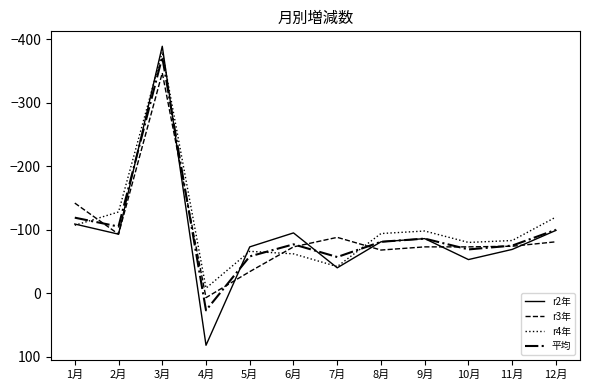

How many negative values does the 平均 series have?

11